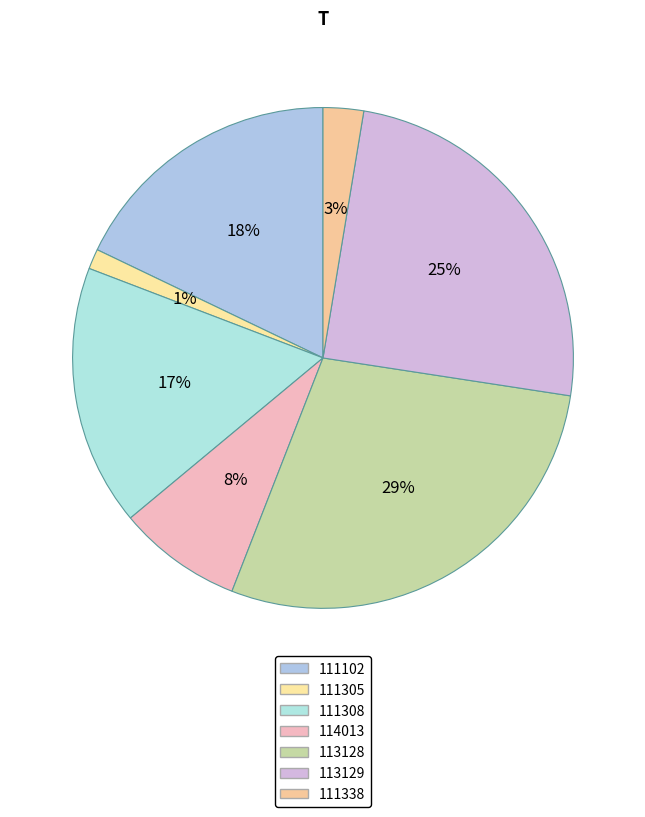

How many segments does this pie chart have?

7